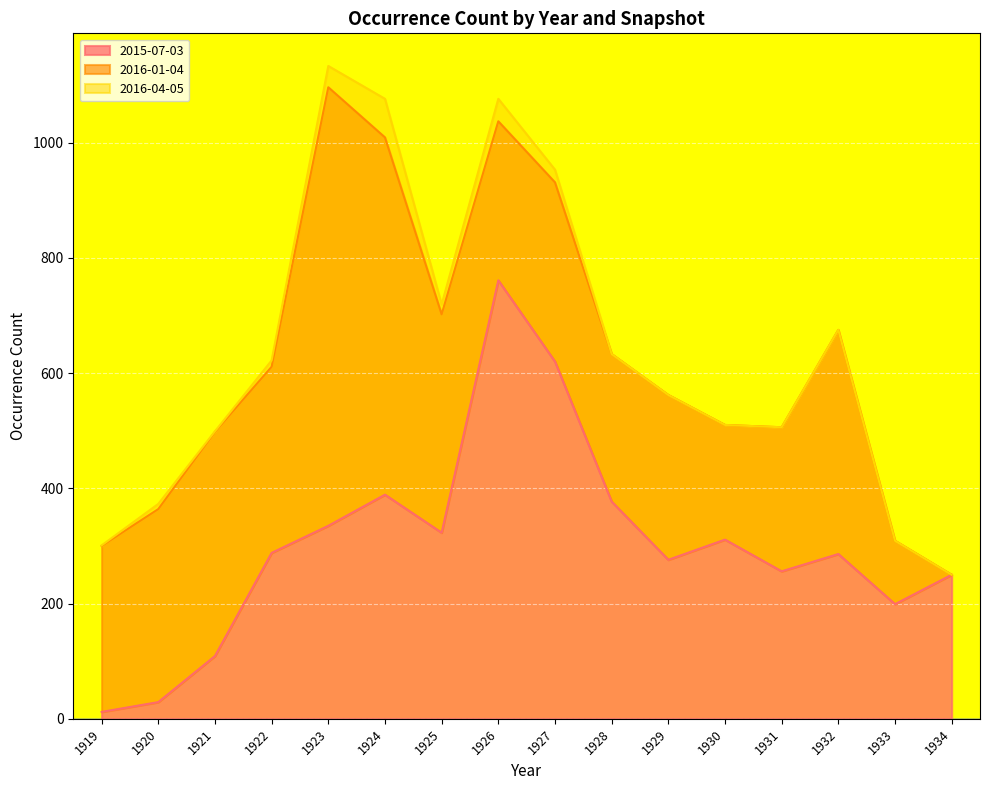

What is the total value across all series at 1932?

675